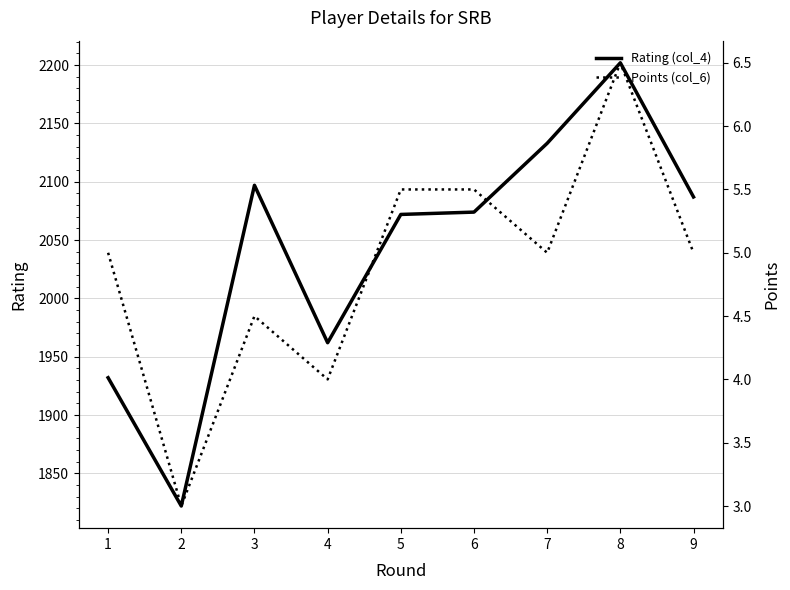

Is the value of Rating (col_4) at 7 greater than the value of Points (col_6) at 1?

Yes